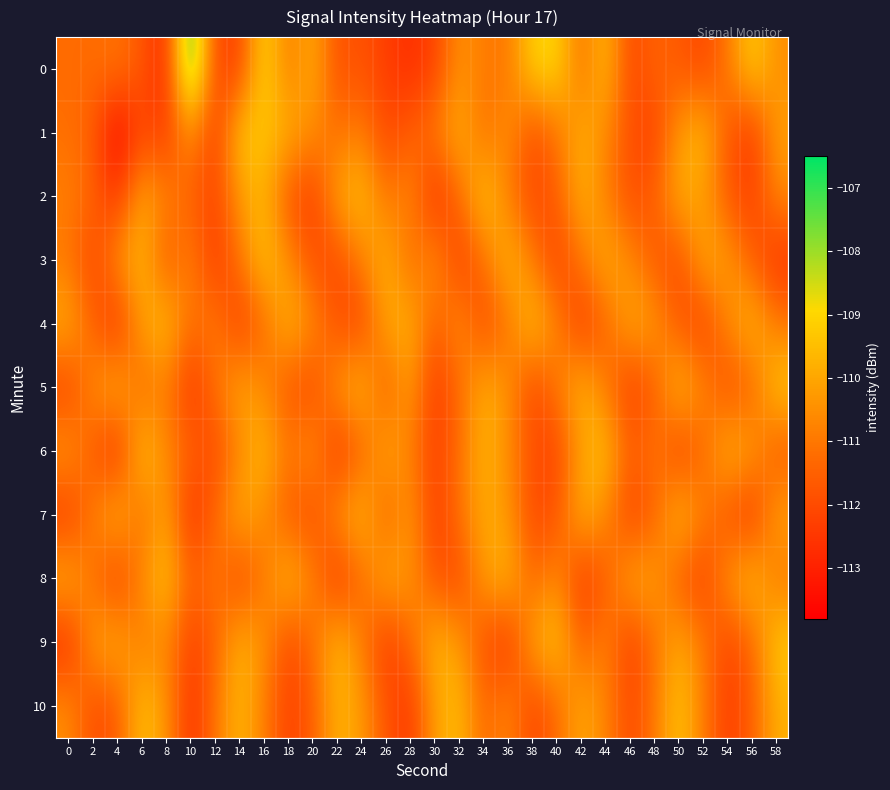

List the series in order of their peak value, highest first.

0, 2, 5, 9, 1, 3, 4, 6, 8, 10, 7